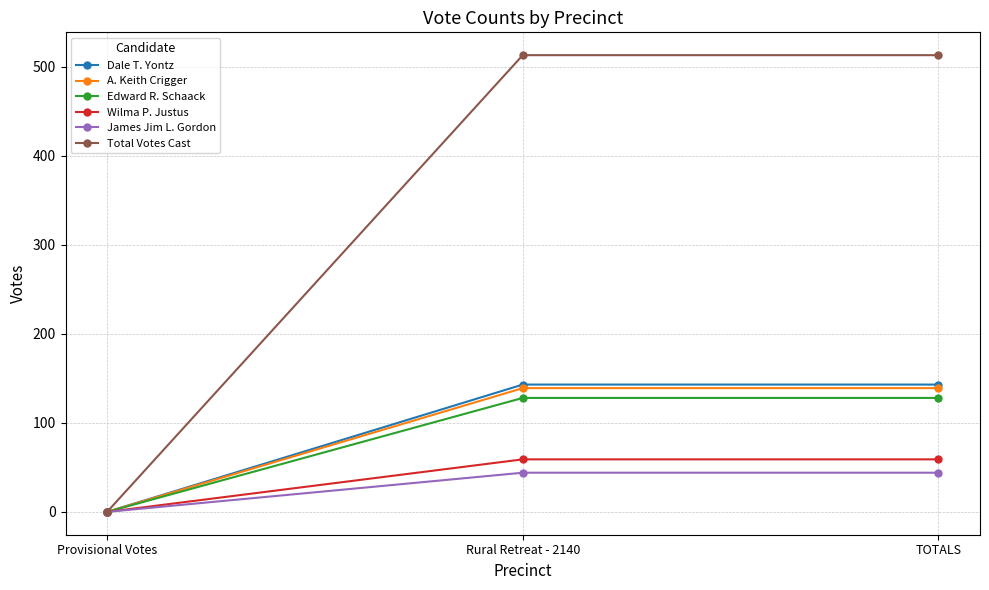

At how many categories does at least one series exceed 159?

2